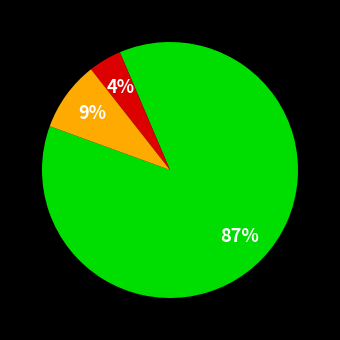

Is there any slice that represents more than half of the pie?

Yes